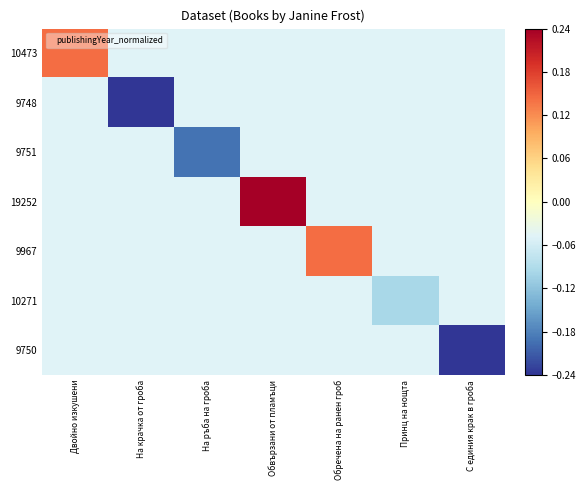

How many categories are shown in the chart?

7